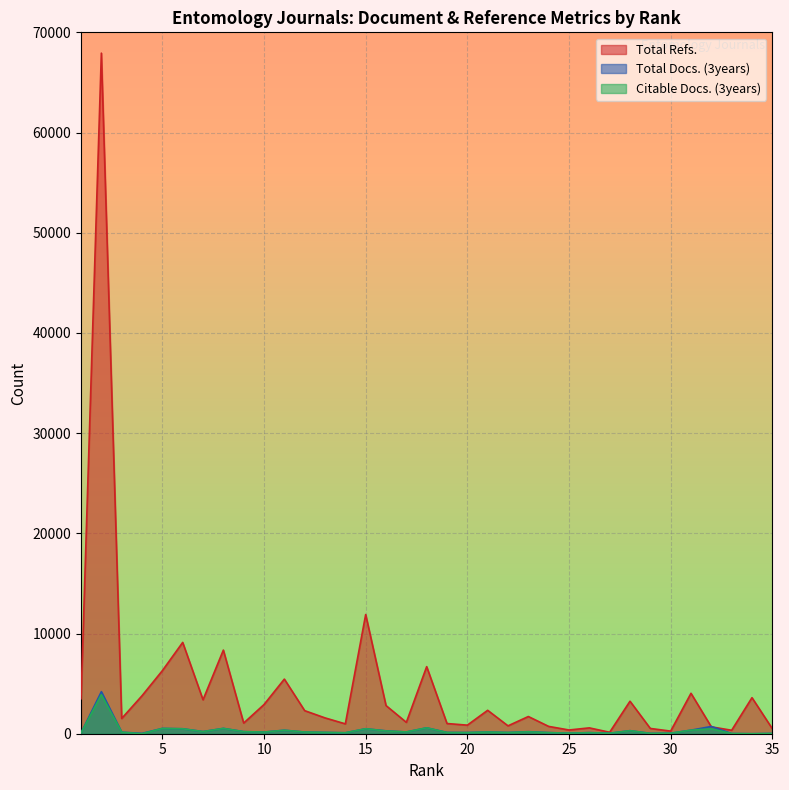

Which series has the widest spread of values?

Total Refs.